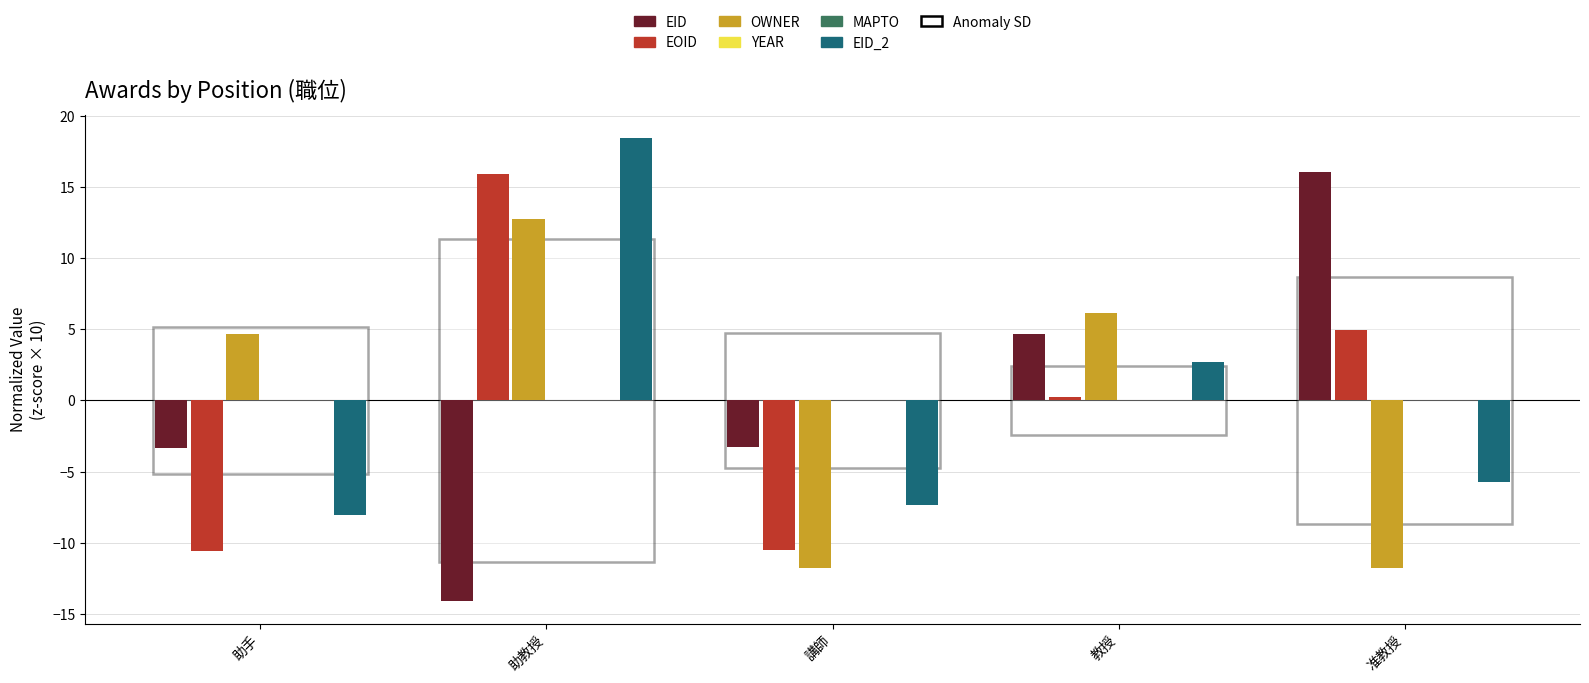

At which category is the sum across all series the highest?

助教授